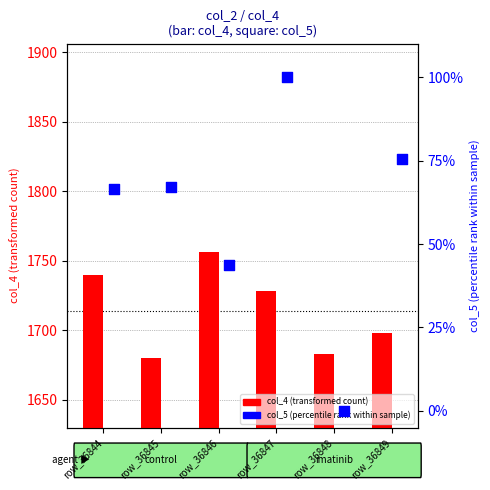

Which series has the widest spread of Y values?

col_5 (percentile rank within sample)